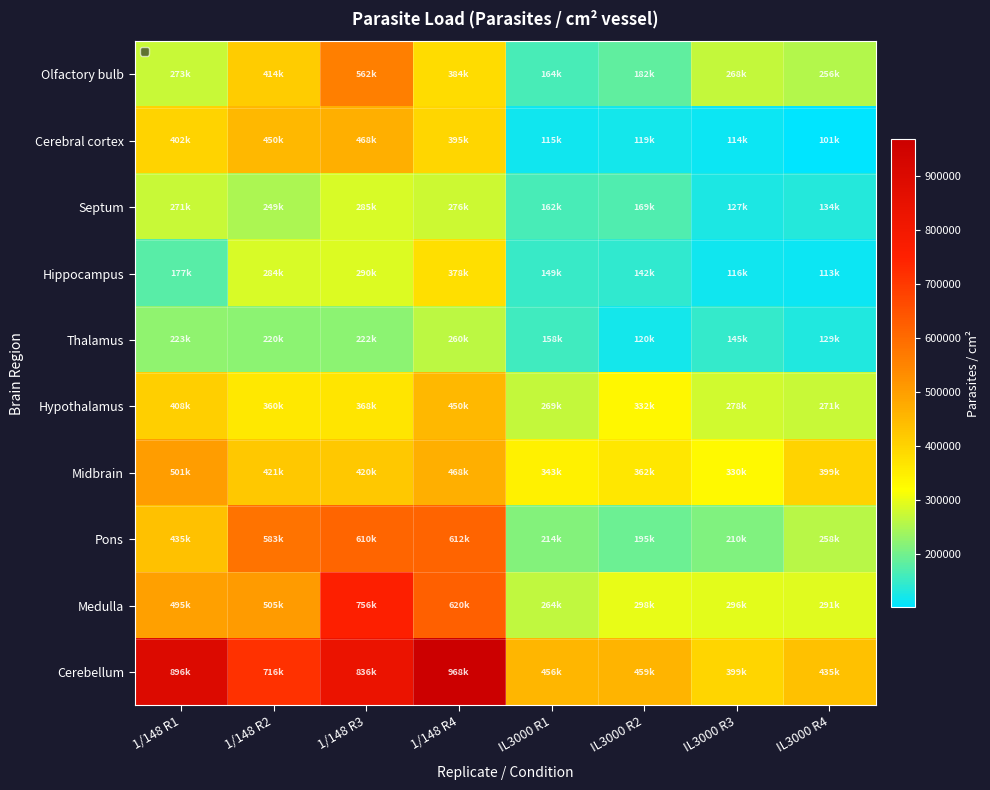

What is the minimum value shown in the chart?

100812.8